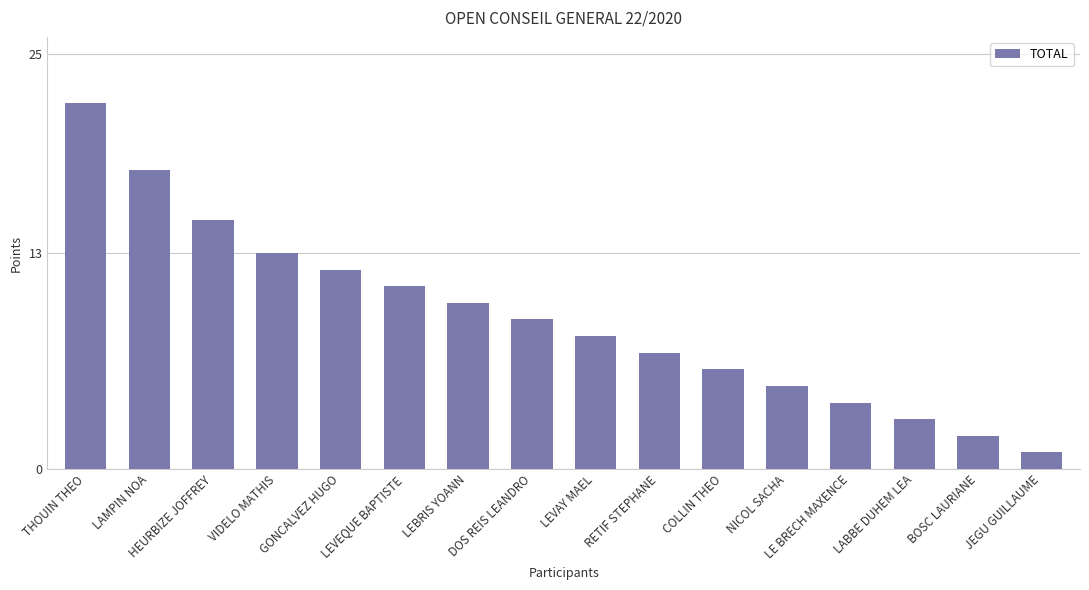

The chart shows a value of 5 at NICOL SACHA. True or false?

True